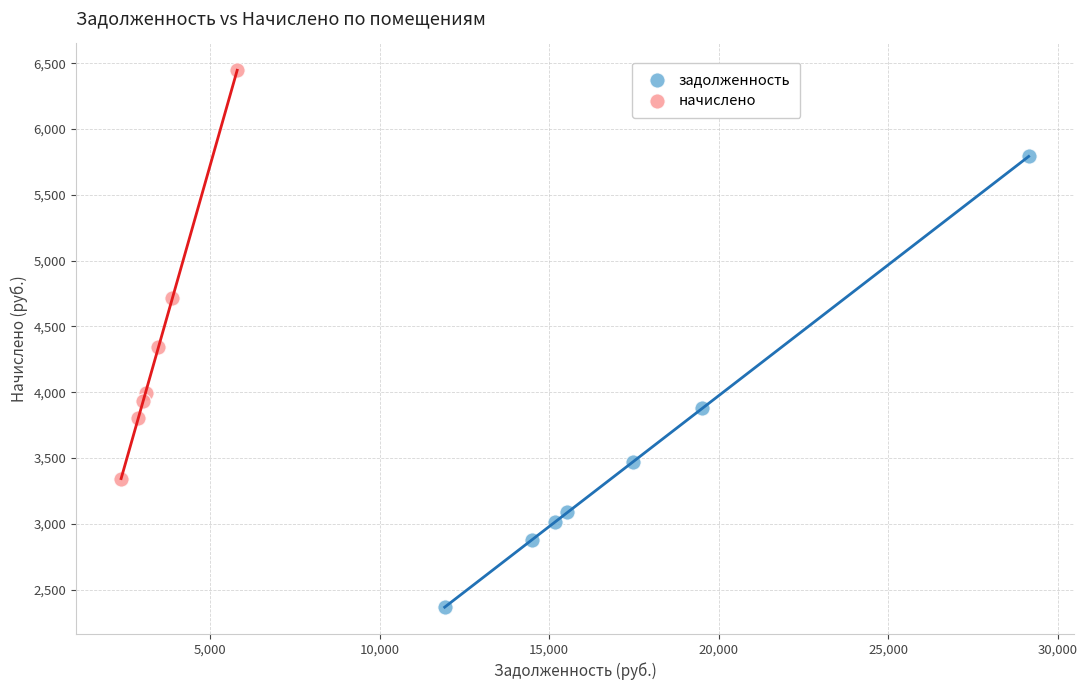

Which series has the widest spread of Y values?

задолженность